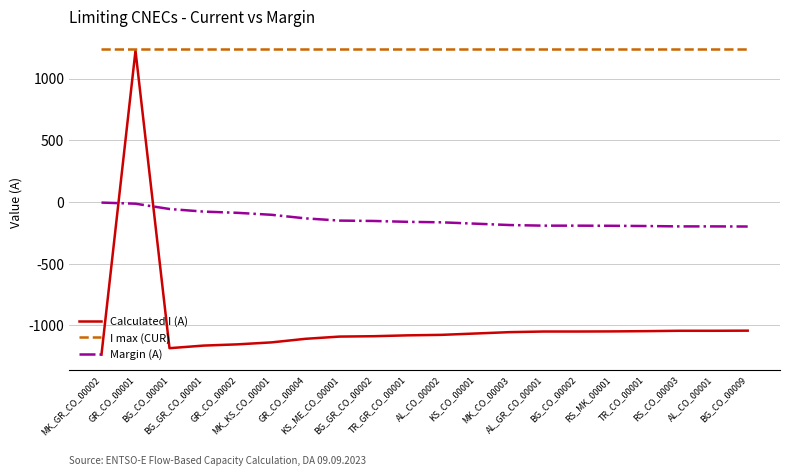

What is the approximate value of Margin (A) at GR_CO_00002?

-87